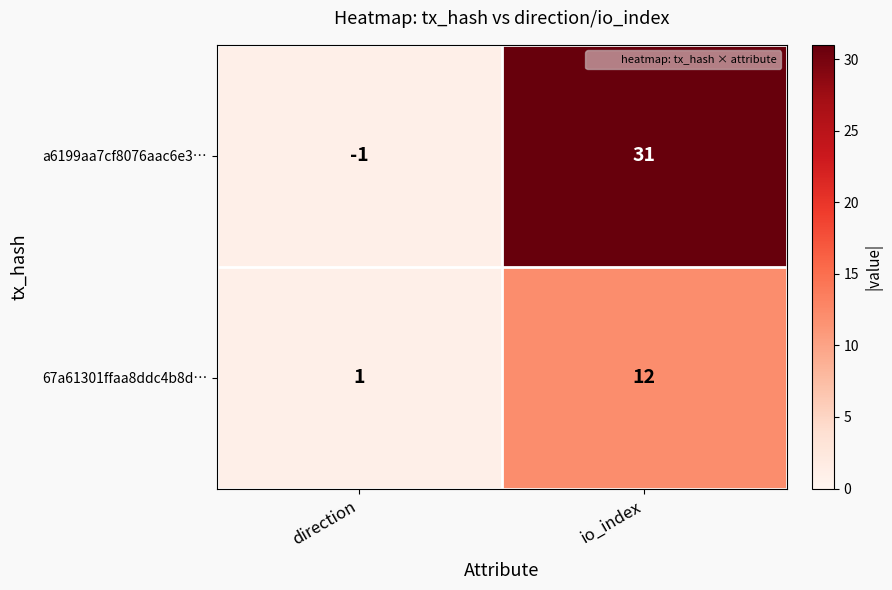

What is the difference between the maximum and minimum values in the 67a61301ffaa8ddc4b8d… series?

11